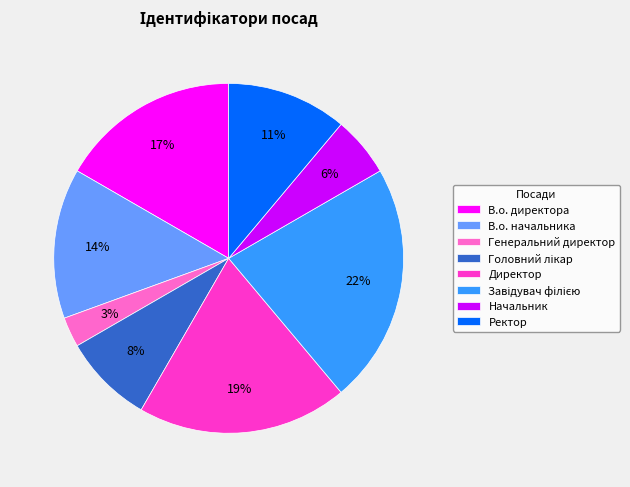

How many slices are in this pie chart?

8